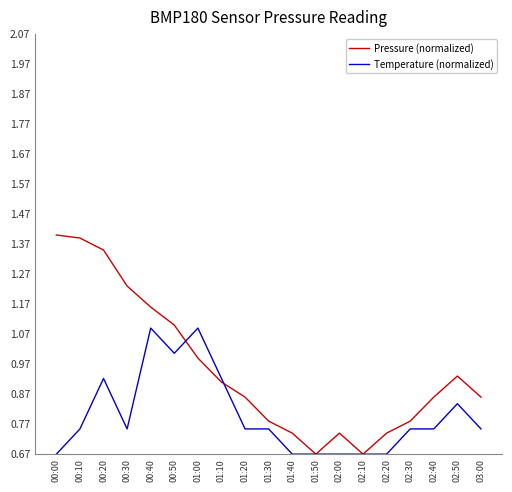

True or false: Temperature (normalized) has a value of 1.0 at 00:50.

True